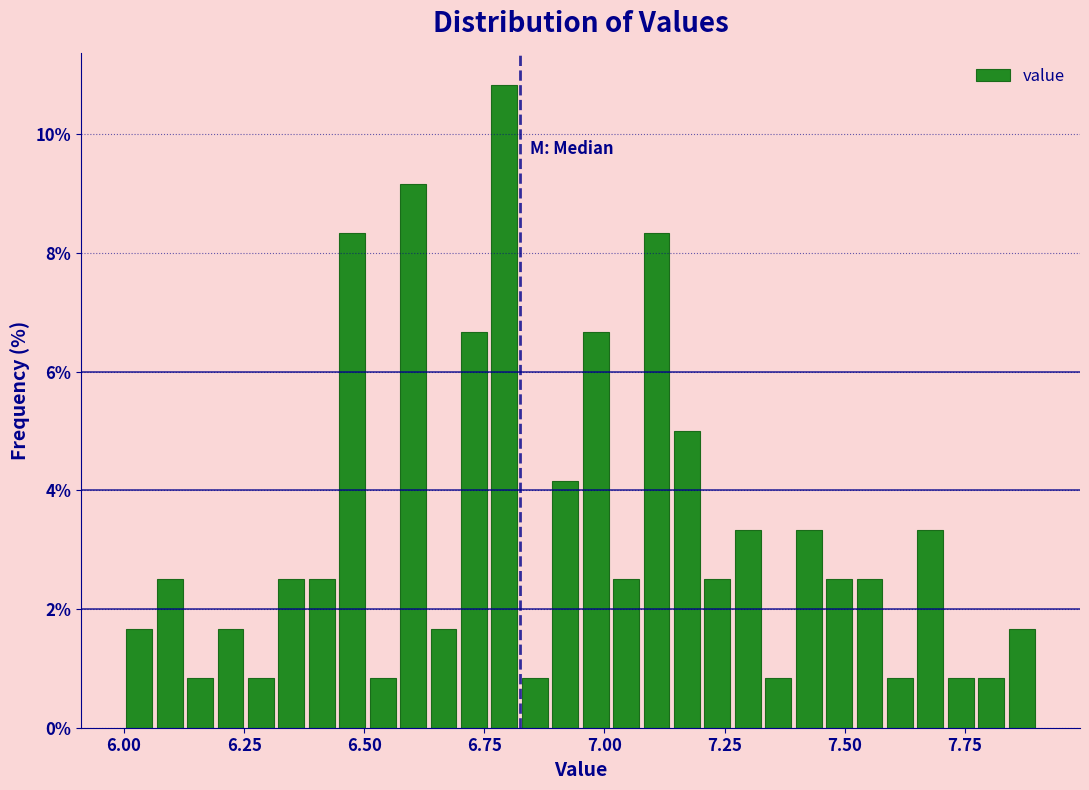

Around what value on the x-axis is the tallest bar? Give the approximate position of its centre, as read against the axis.

6.80